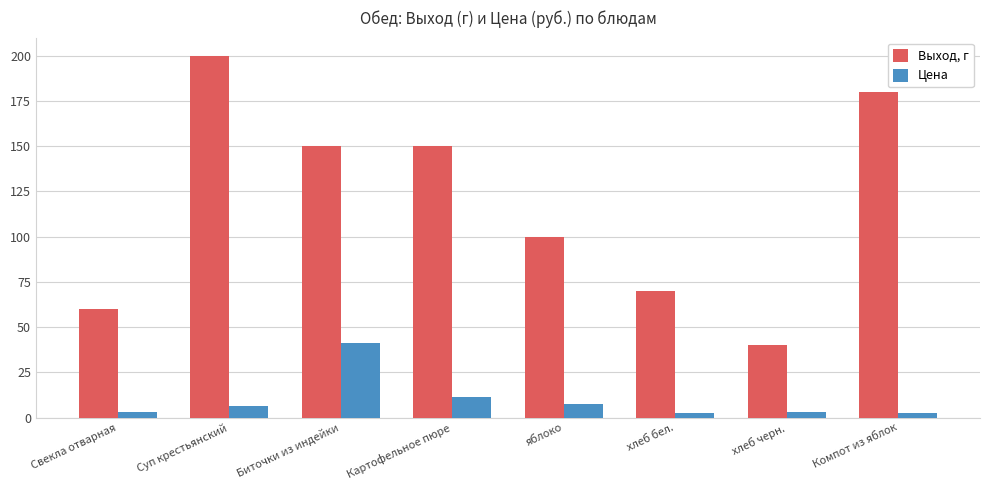

The value of Выход, г at яблоко is 100.0. True or false?

True